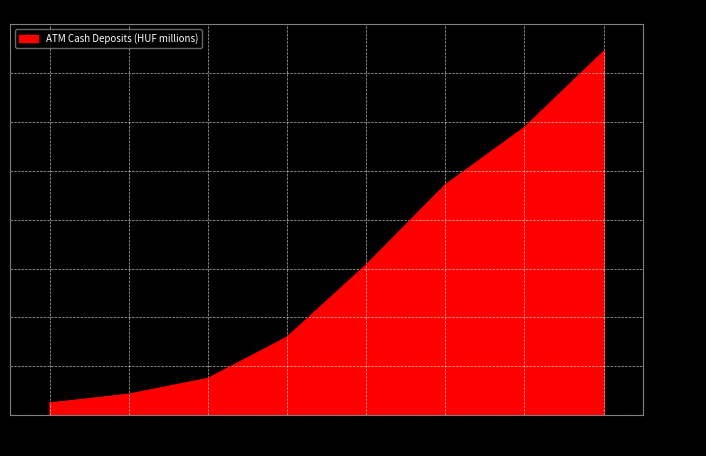

What is the change in value from 2015 to 2019?

+1125561.0